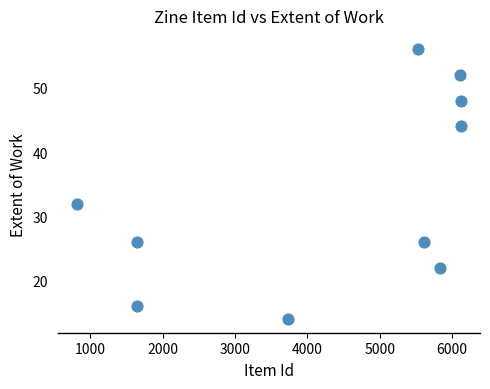

What Y value in the scatter plot is closest to 35?

32